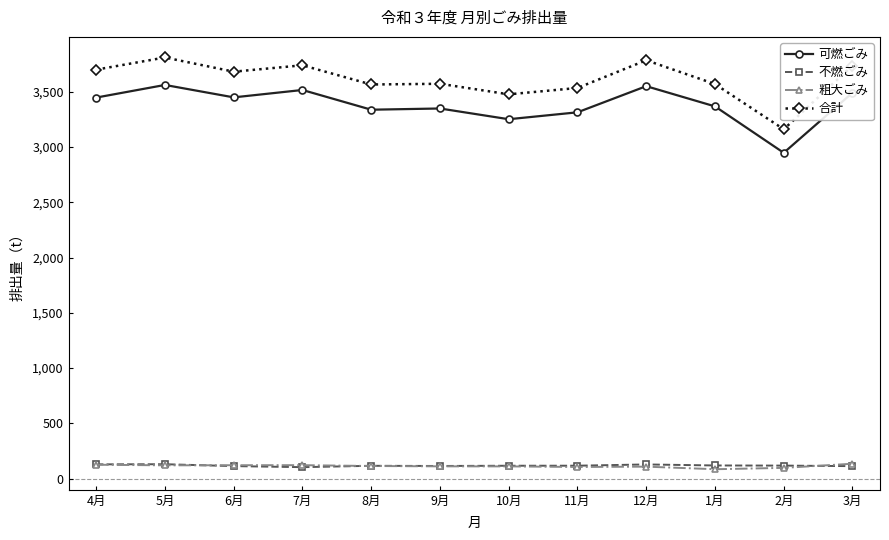

How many data points in 合計 are above 3682?

6